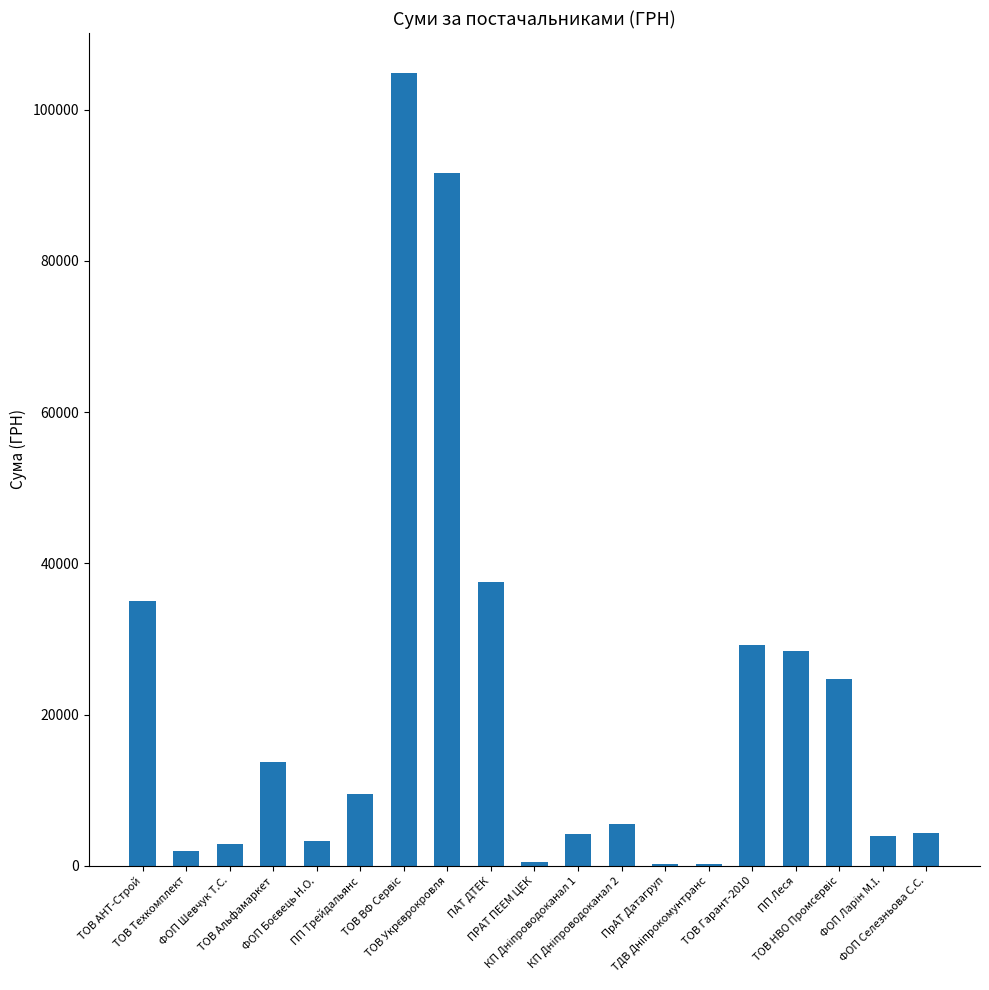

What is the difference between the values at ТОВ Техкомплект and ПРАТ ПЕЕМ ЦЕК?

1445.0